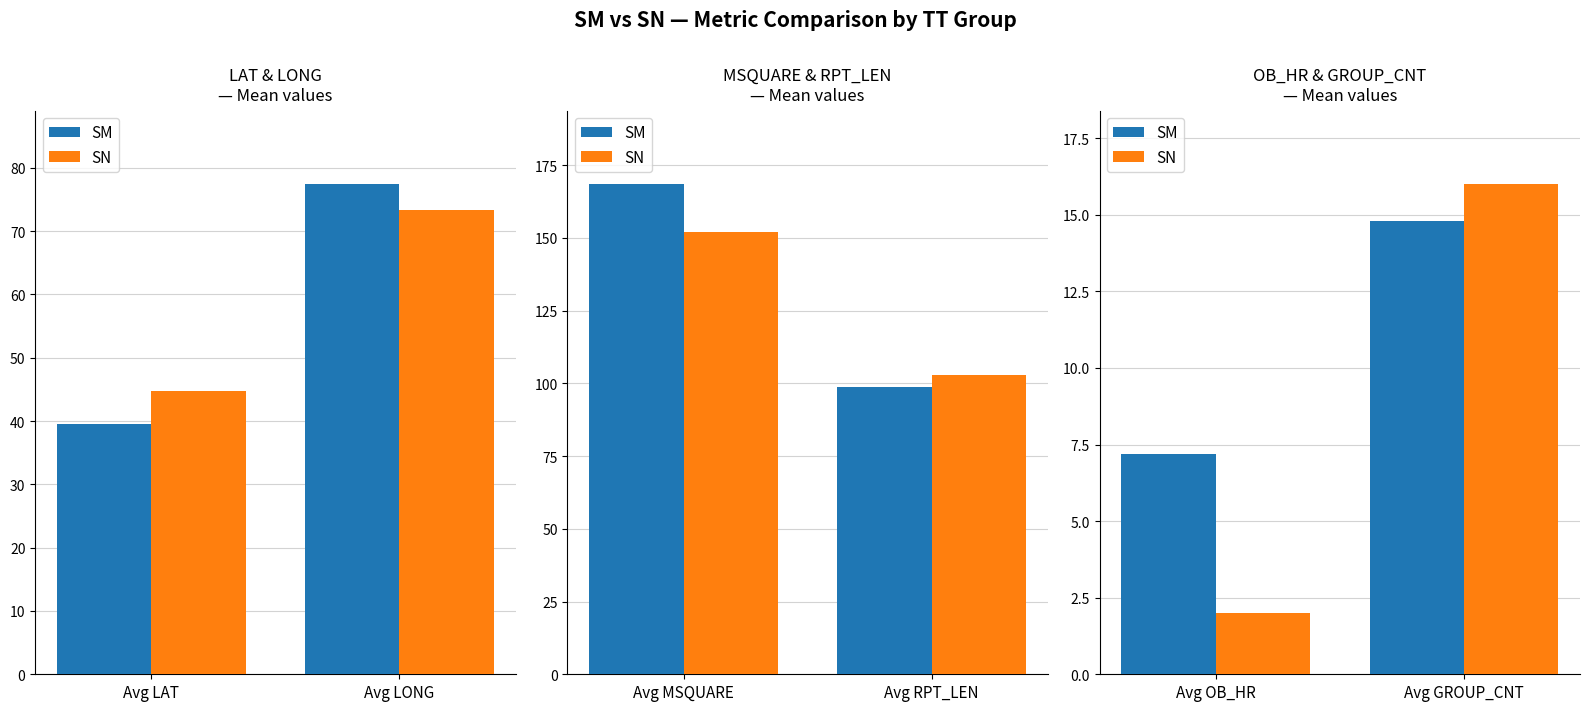

Rank the categories by SN value from lowest to highest.

Avg OB_HR, Avg GROUP_CNT